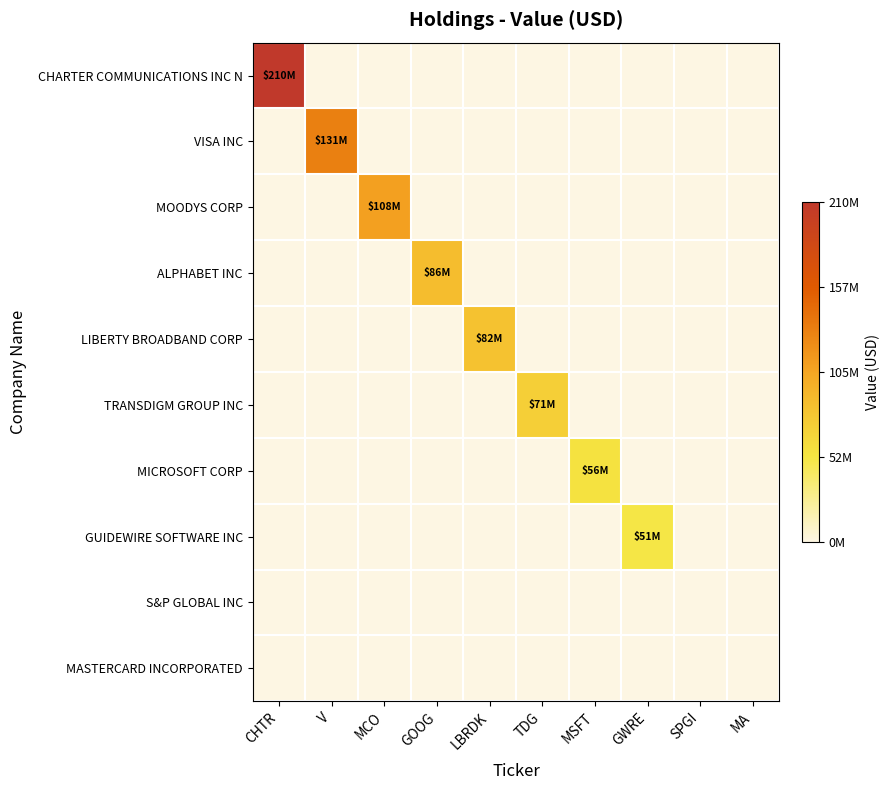

Reading left to right, extract all data points from this chart.

CHARTER COMMUNICATIONS INC N: CHTR=1.0	V=0.0	MCO=0.0	GOOG=0.0	LBRDK=0.0	TDG=0.0	MSFT=0.0	GWRE=0.0	SPGI=0.0	MA=0.0
VISA INC: CHTR=0.0	V=0.6	MCO=0.0	GOOG=0.0	LBRDK=0.0	TDG=0.0	MSFT=0.0	GWRE=0.0	SPGI=0.0	MA=0.0
MOODYS CORP: CHTR=0.0	V=0.0	MCO=0.5	GOOG=0.0	LBRDK=0.0	TDG=0.0	MSFT=0.0	GWRE=0.0	SPGI=0.0	MA=0.0
ALPHABET INC: CHTR=0.0	V=0.0	MCO=0.0	GOOG=0.4	LBRDK=0.0	TDG=0.0	MSFT=0.0	GWRE=0.0	SPGI=0.0	MA=0.0
LIBERTY BROADBAND CORP: CHTR=0.0	V=0.0	MCO=0.0	GOOG=0.0	LBRDK=0.4	TDG=0.0	MSFT=0.0	GWRE=0.0	SPGI=0.0	MA=0.0
TRANSDIGM GROUP INC: CHTR=0.0	V=0.0	MCO=0.0	GOOG=0.0	LBRDK=0.0	TDG=0.3	MSFT=0.0	GWRE=0.0	SPGI=0.0	MA=0.0
MICROSOFT CORP: CHTR=0.0	V=0.0	MCO=0.0	GOOG=0.0	LBRDK=0.0	TDG=0.0	MSFT=0.3	GWRE=0.0	SPGI=0.0	MA=0.0
GUIDEWIRE SOFTWARE INC: CHTR=0.0	V=0.0	MCO=0.0	GOOG=0.0	LBRDK=0.0	TDG=0.0	MSFT=0.0	GWRE=0.2	SPGI=0.0	MA=0.0
S&P GLOBAL INC: CHTR=0.0	V=0.0	MCO=0.0	GOOG=0.0	LBRDK=0.0	TDG=0.0	MSFT=0.0	GWRE=0.0	SPGI=0.0	MA=0.0
MASTERCARD INCORPORATED: CHTR=0.0	V=0.0	MCO=0.0	GOOG=0.0	LBRDK=0.0	TDG=0.0	MSFT=0.0	GWRE=0.0	SPGI=0.0	MA=0.0